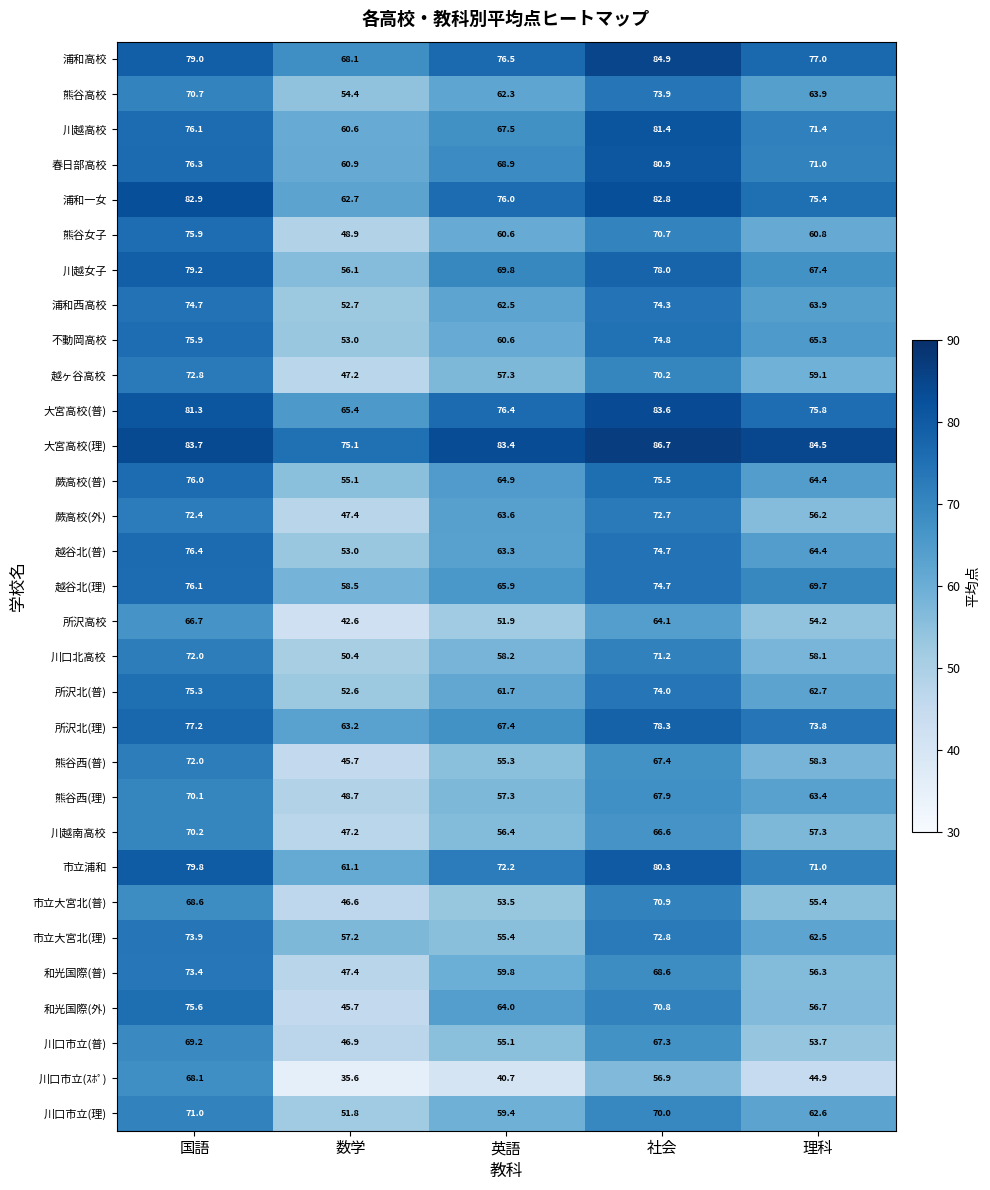

At which label does 所沢北(普) first exceed 62?

国語